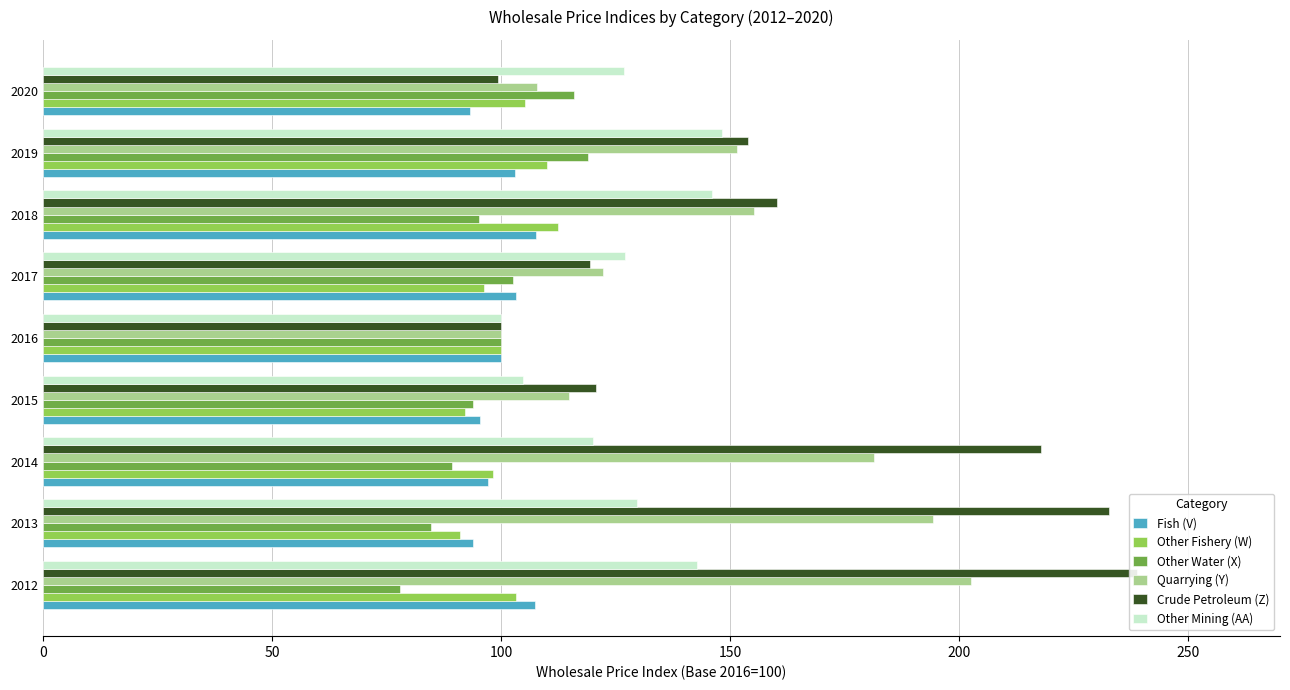

How many groups of bars are there?

9